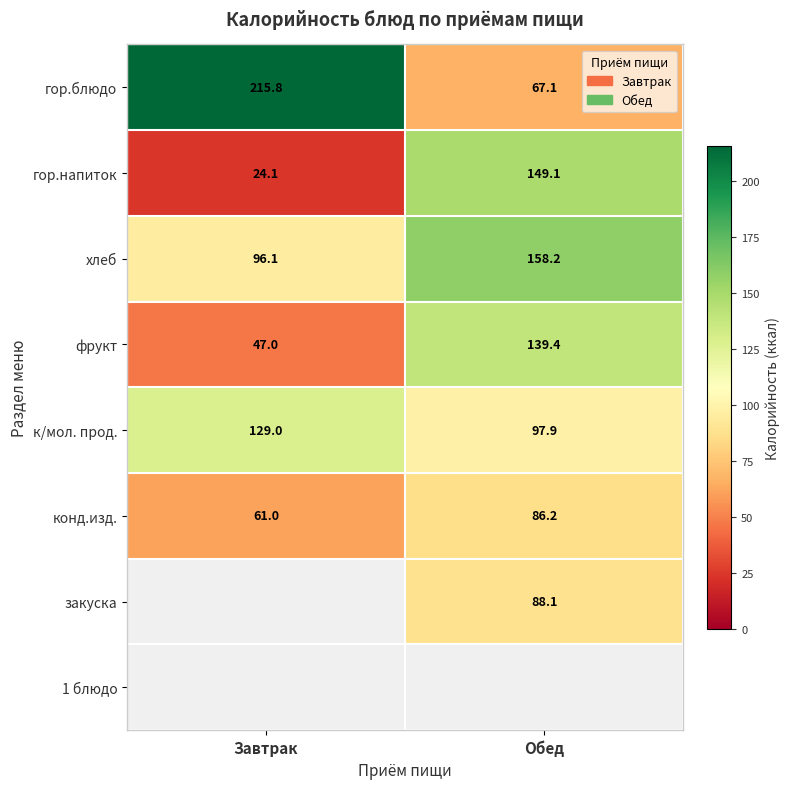

At which label does к/мол. прод. reach its minimum?

Обед